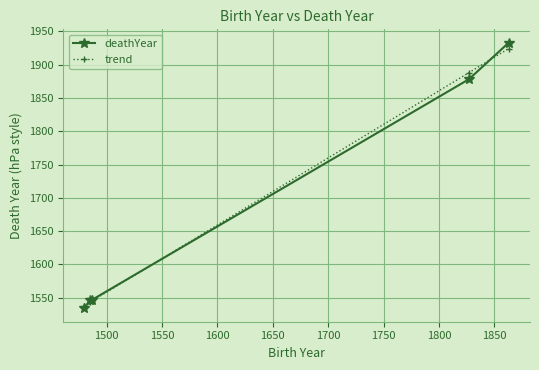

True or false: deathYear has more than 1 interior local peaks.

False